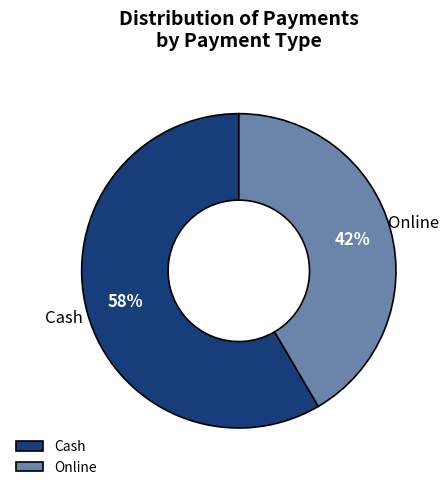

How many segments does this pie chart have?

2